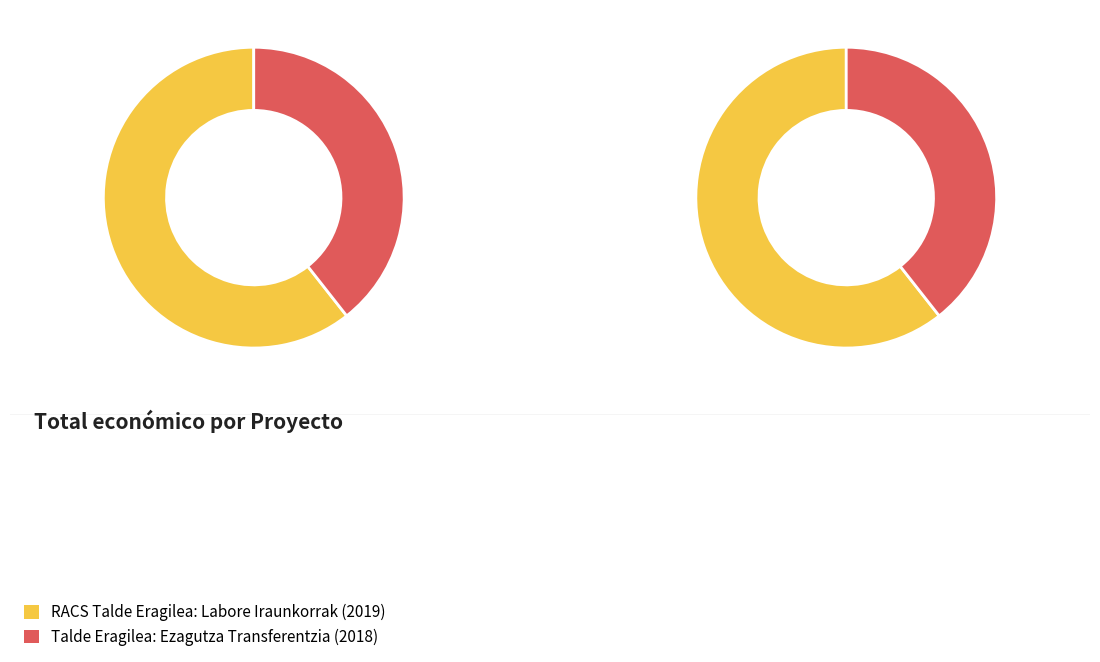

Which has a higher value, RACS Talde Eragilea: Labore Iraunkorrak or Talde Eragilea: Ezagutza Transferentzia?

RACS Talde Eragilea: Labore Iraunkorrak